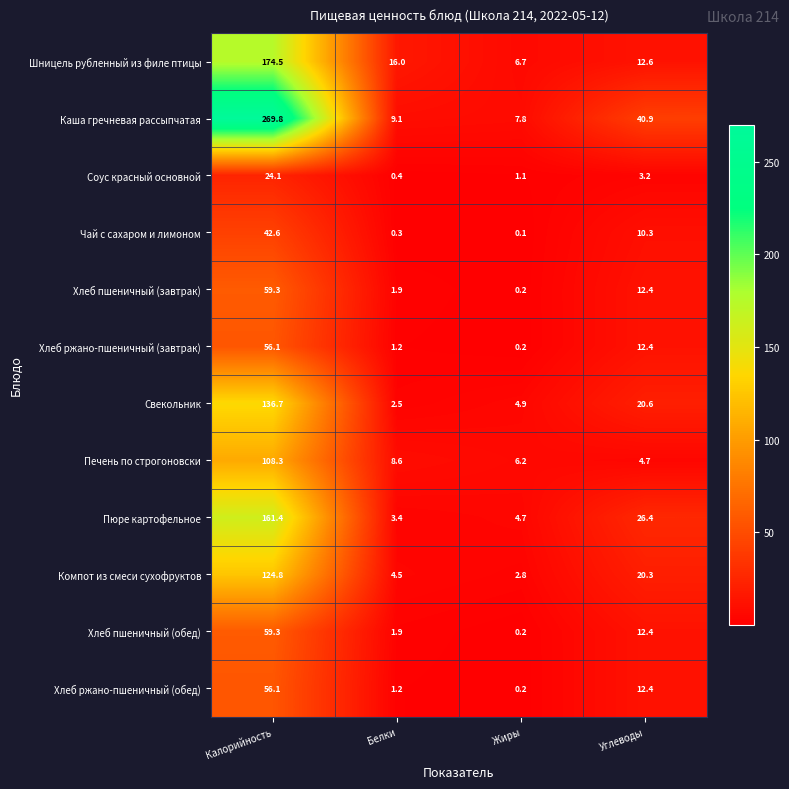

Between Белки and Углеводы, which series saw the biggest shift?

Каша гречневая рассыпчатая